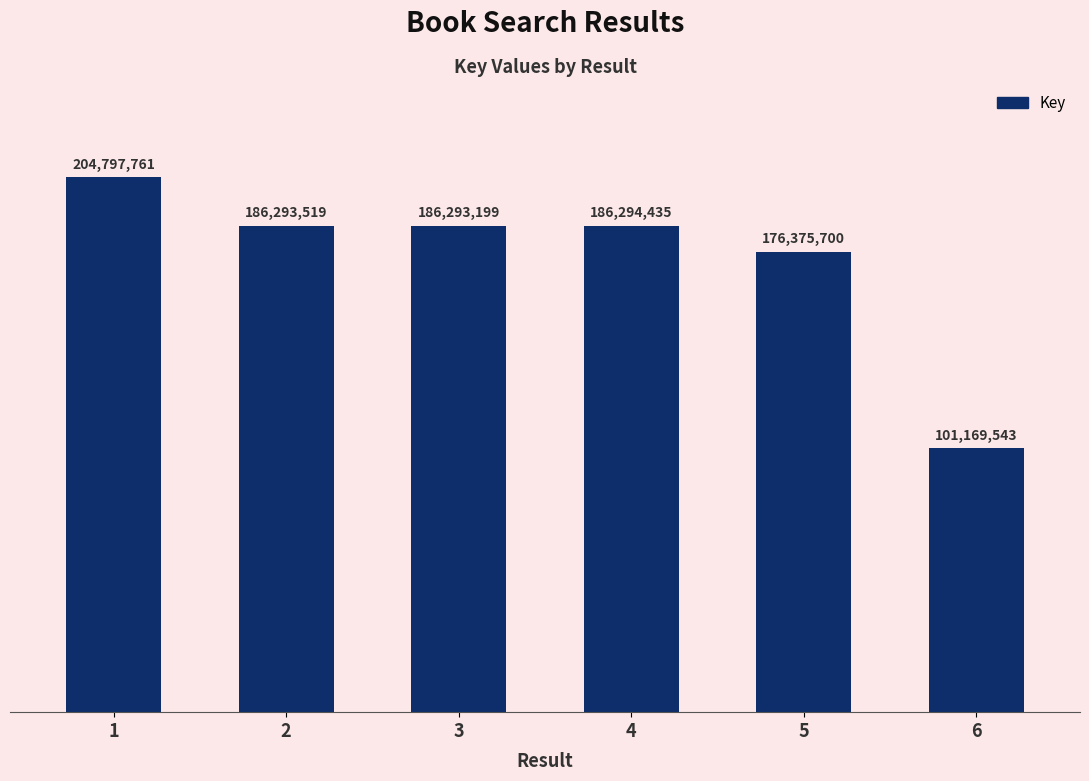

Rank the categories by value from highest to lowest.

1, 4, 2, 3, 5, 6